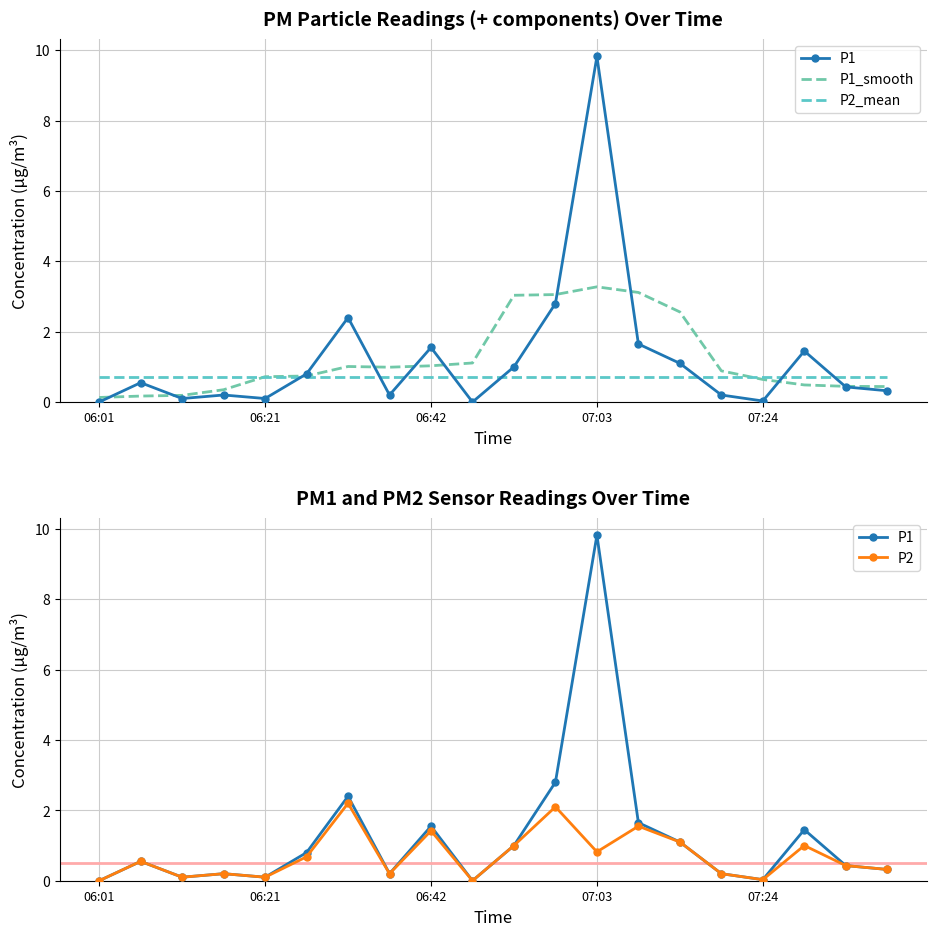

Which category has the lowest value in the P1 series?

06:01